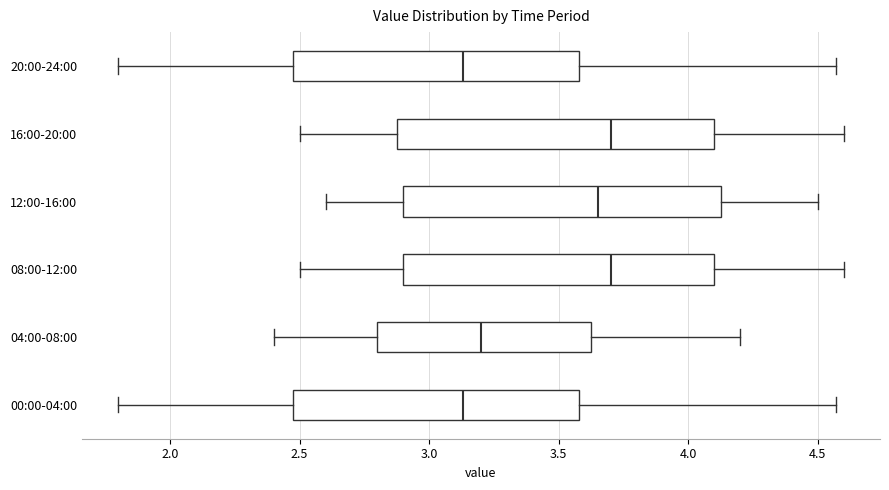

Where does the right whisker of the box for 04:00-08:00 end on the x-axis? The values are not printed on the chart, so give them approximately, as read against the axis.

4.20